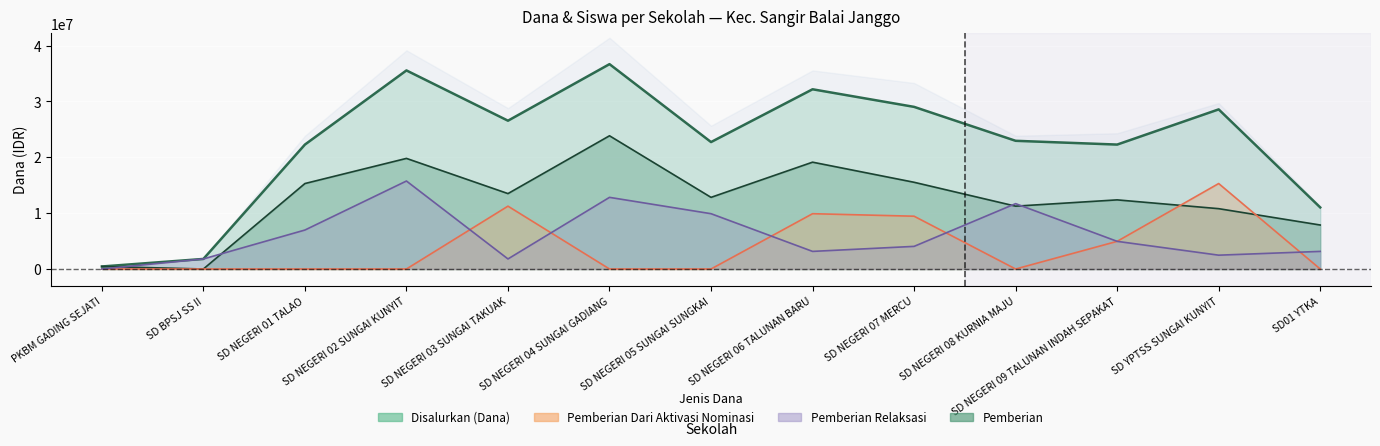

At which label is Pemberian Relaksasi closest to 7875000?

SD NEGERI 01 TALAO